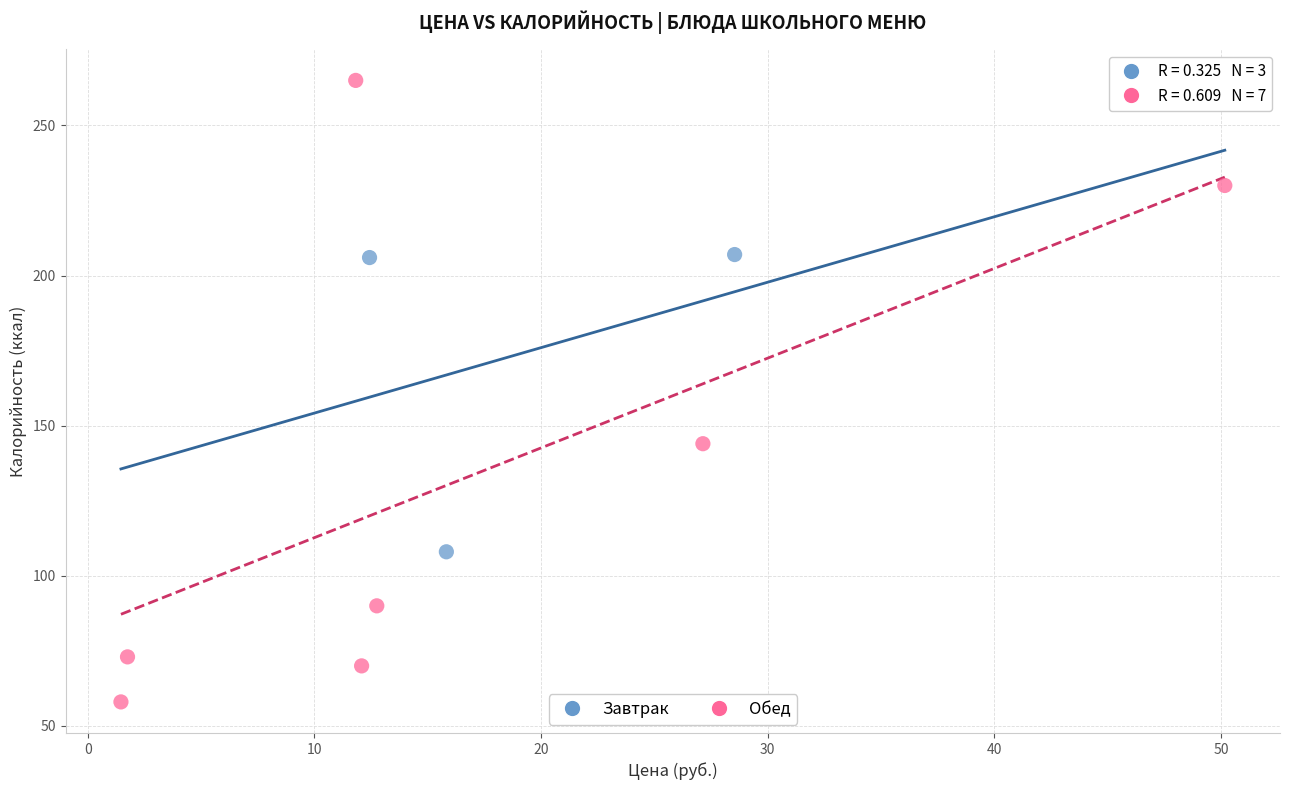

Which series contains the lowest Y value?

Обед